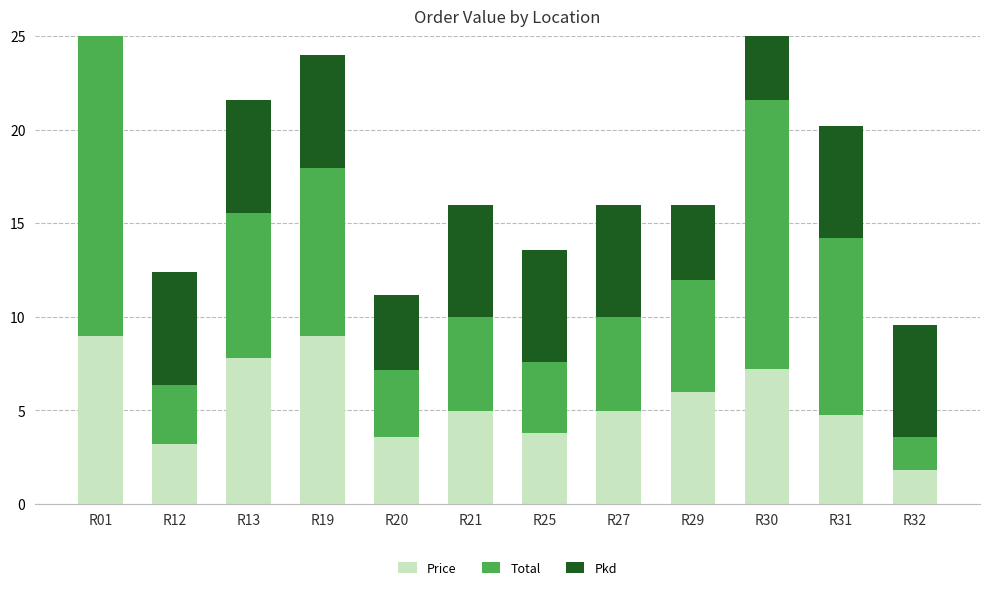

How many values in the Price series are below 4?

4